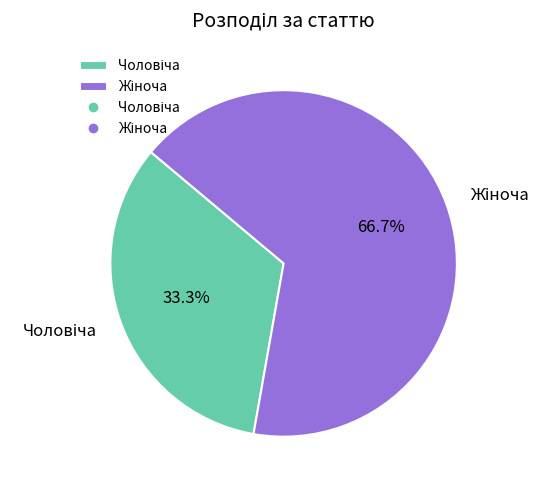

Is there a majority slice in this chart?

Yes